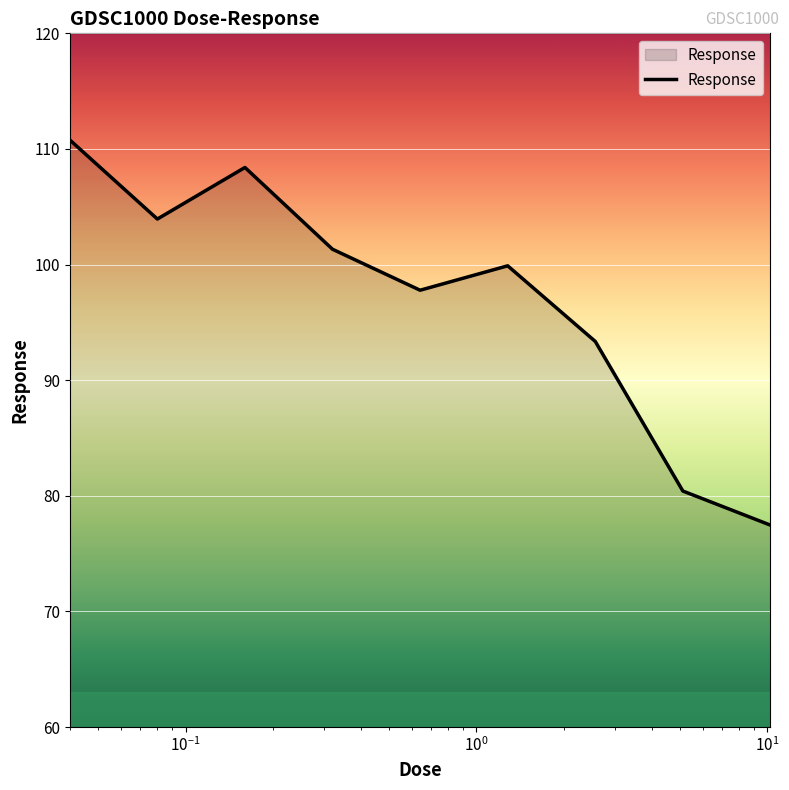

What is the greatest value displayed?

110.8